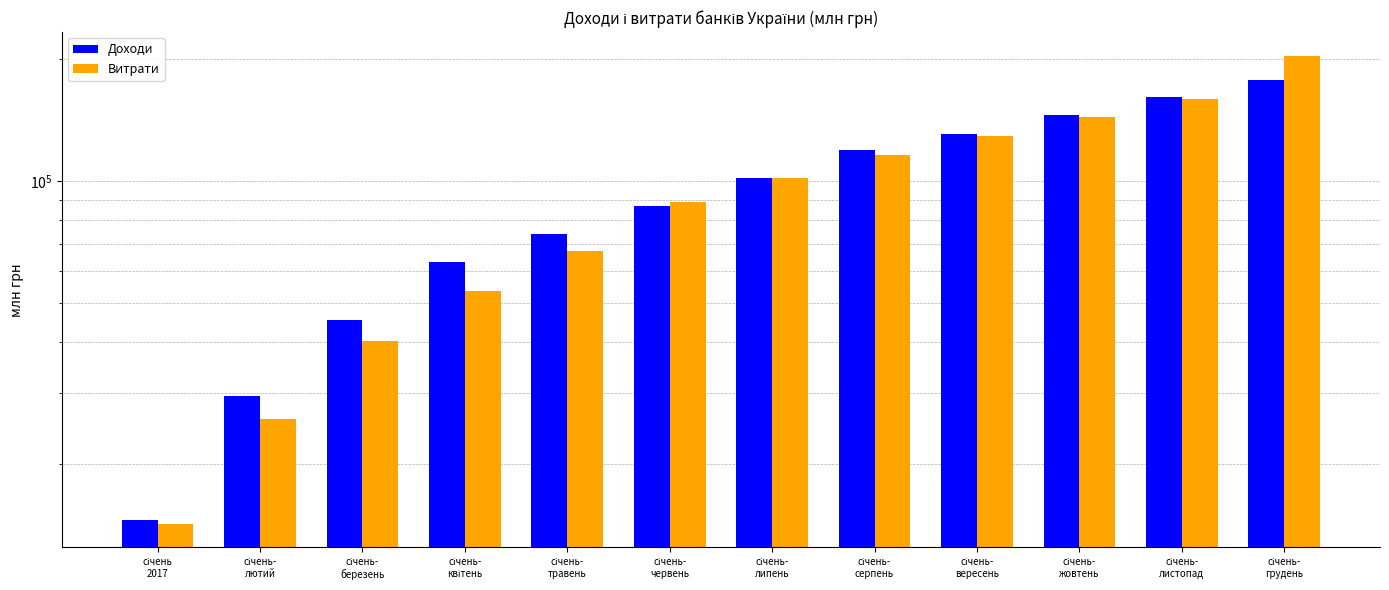

List the series in order of their peak value, highest first.

Витрати, Доходи